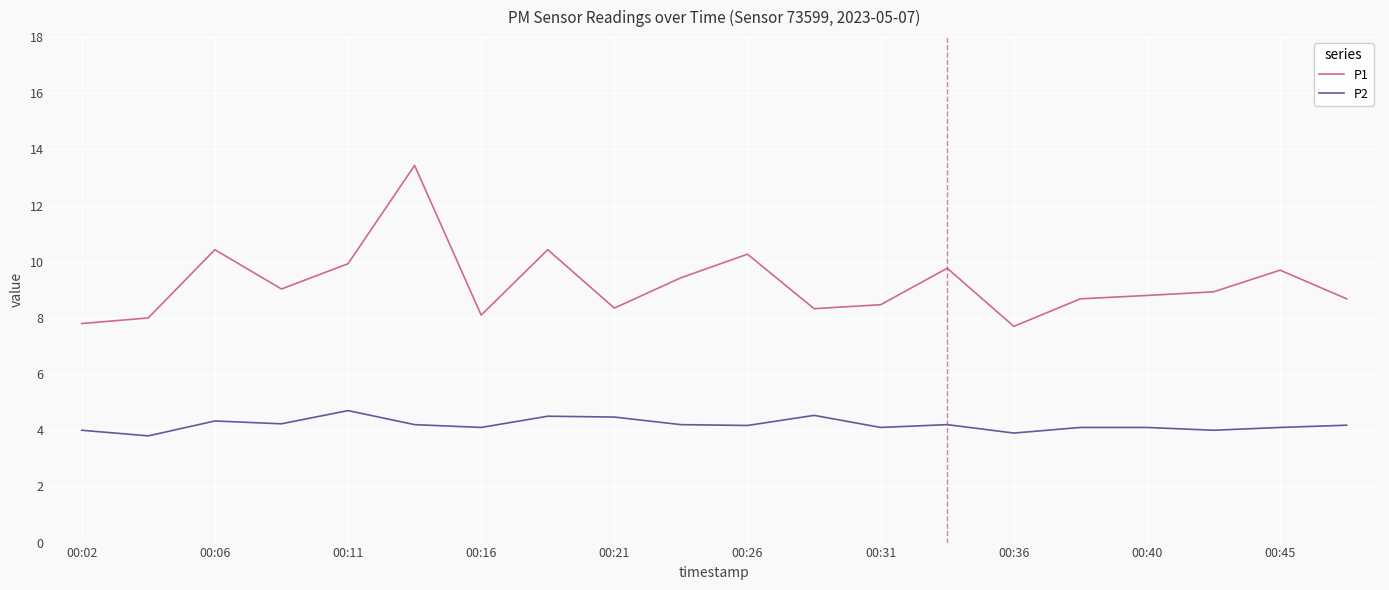

What is the minimum value shown in the chart?

3.8